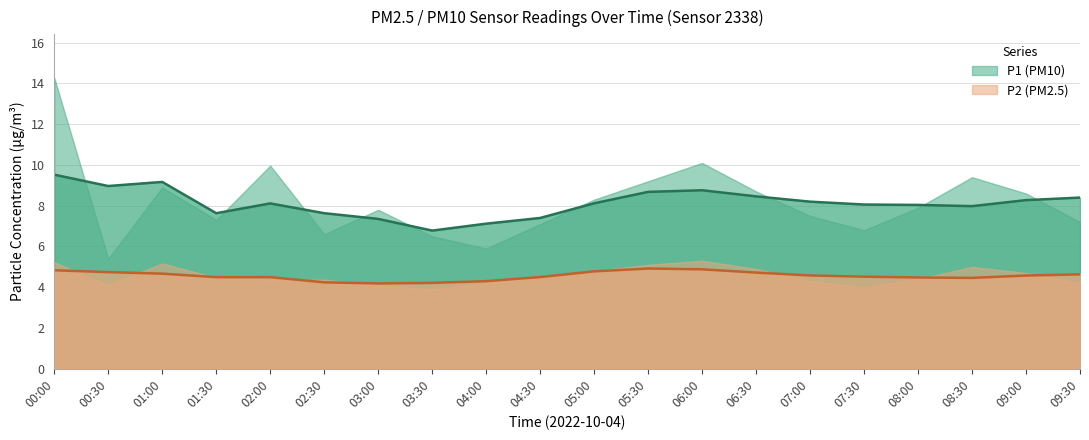

What is the difference between the P1 values at 02:30 and 00:00?

7.7